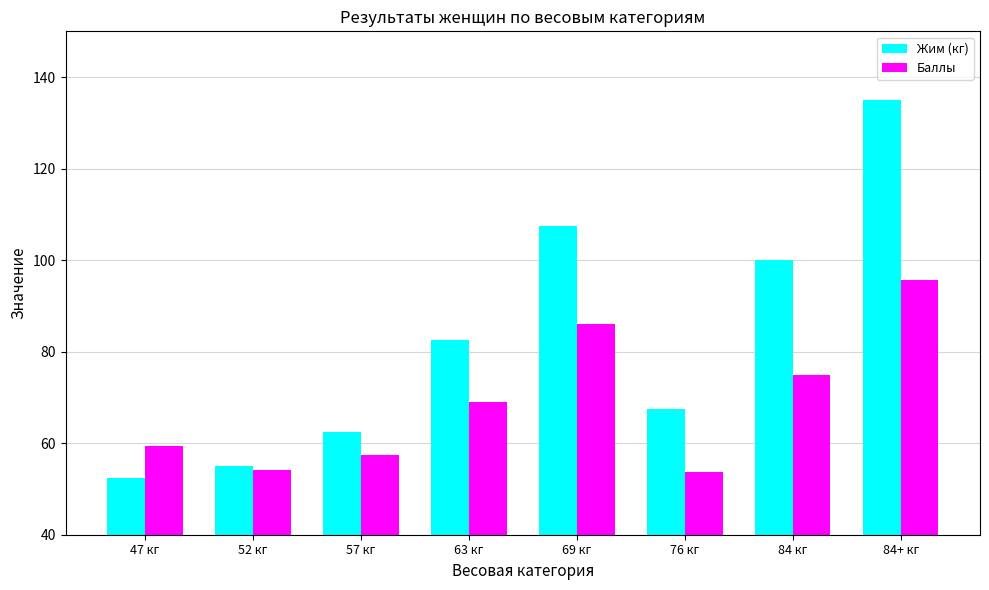

At which label is Баллы closest to 74?

84 кг